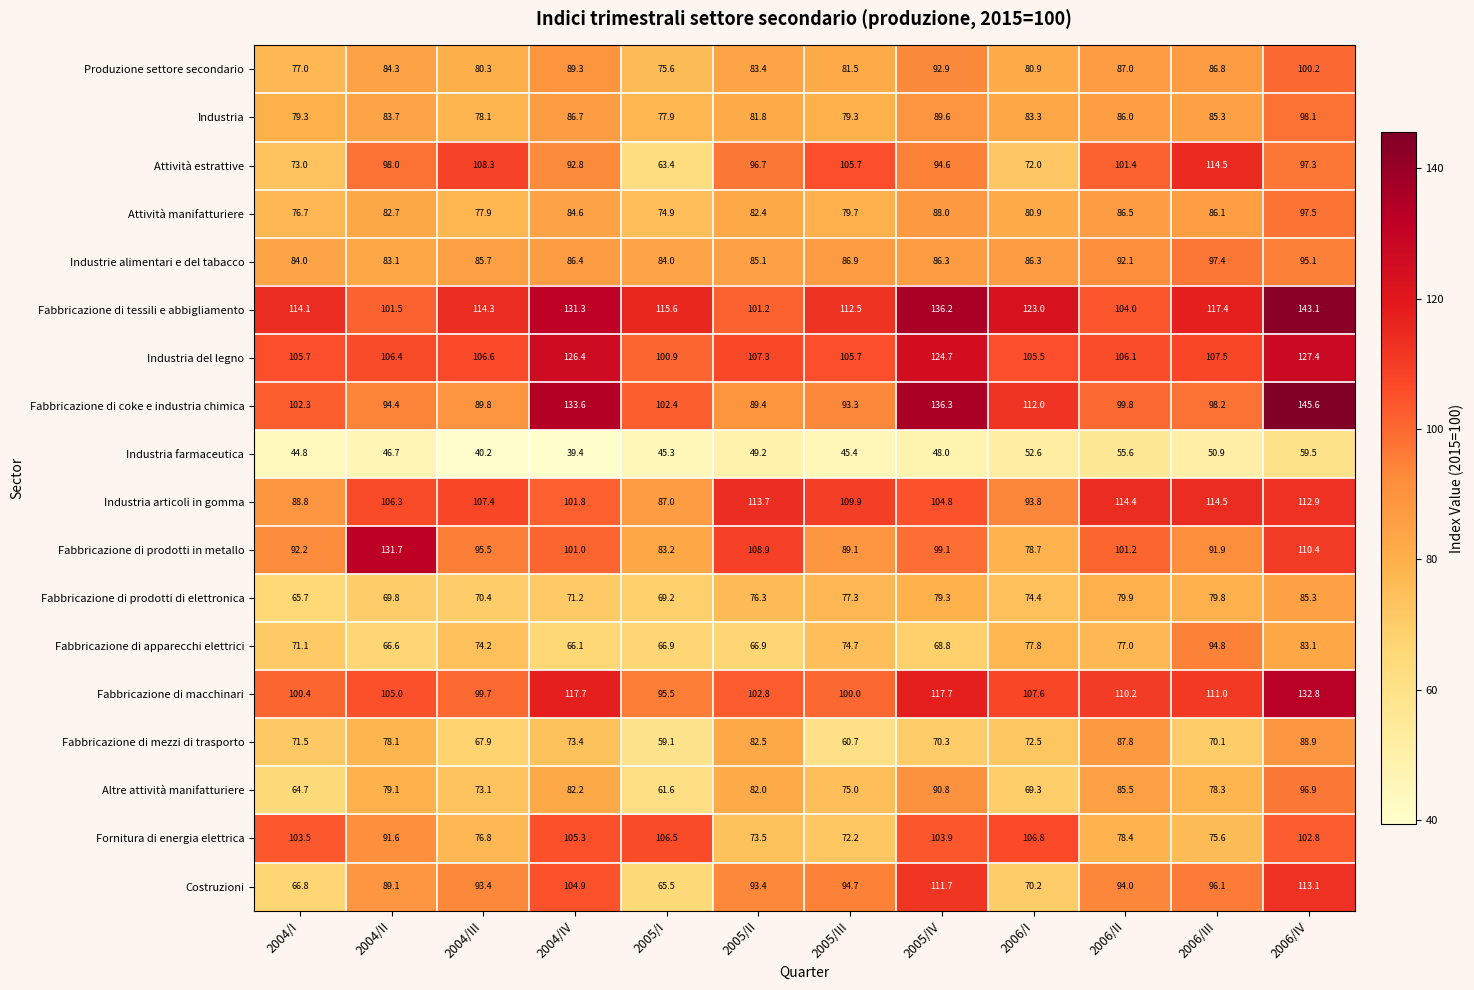

Is it true that Industria del legno equals 84.6 at 2005/IV?

False